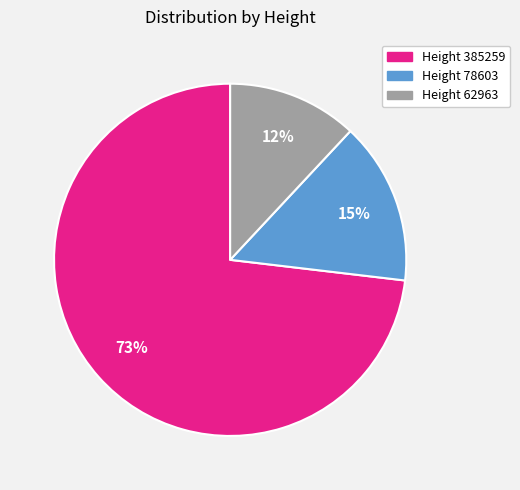

How many segments does this pie chart have?

3